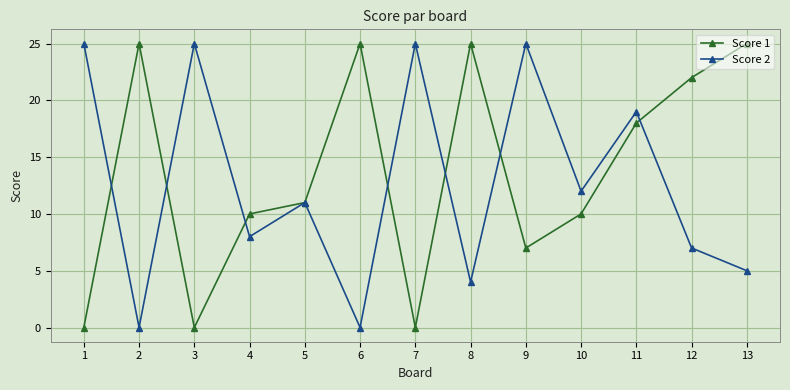

At which category is the sum across all series the highest?

11